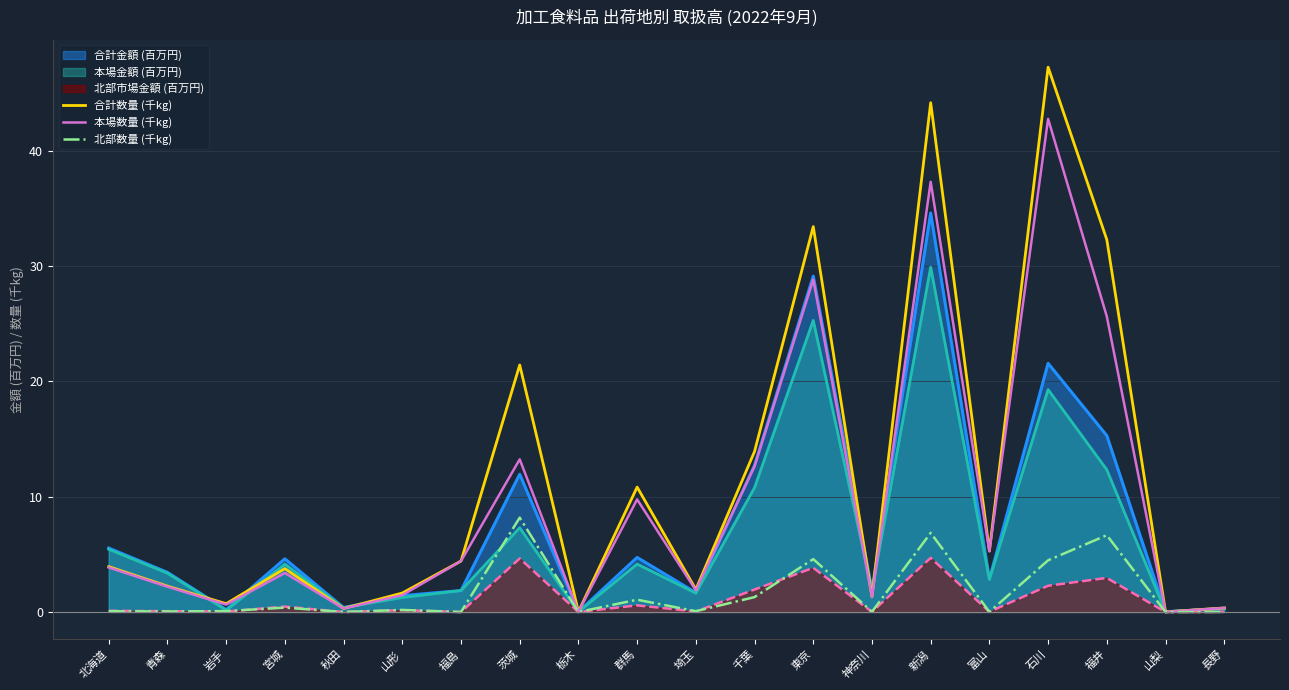

Reading right to left, extract all data points from this chart.

合計数量 (千kg): 長野=0.4	山梨=0.0	福井=32.3	石川=47.3	富山=5.3	新潟=44.2	神奈川=1.3	東京=33.4	千葉=13.9	埼玉=2.0	群馬=10.8	栃木=0.0	茨城=21.4	福島=4.4	山形=1.6	秋田=0.3	宮城=3.8	岩手=0.7	青森=2.2	北海道=3.9
本場数量 (千kg): 長野=0.3	山梨=0.0	福井=25.6	石川=42.8	富山=5.3	新潟=37.3	神奈川=1.3	東京=28.8	千葉=12.6	埼玉=1.9	群馬=9.8	栃木=0.0	茨城=13.2	福島=4.4	山形=1.5	秋田=0.3	宮城=3.4	岩手=0.6	青森=2.2	北海道=3.9
北部数量 (千kg): 長野=0.0	山梨=0.0	福井=6.7	石川=4.5	富山=0.0	新潟=6.9	神奈川=0.0	東京=4.6	千葉=1.3	埼玉=0.1	群馬=1.1	栃木=0.0	茨城=8.2	福島=0.0	山形=0.2	秋田=0.0	宮城=0.4	岩手=0.1	青森=0.0	北海道=0.1